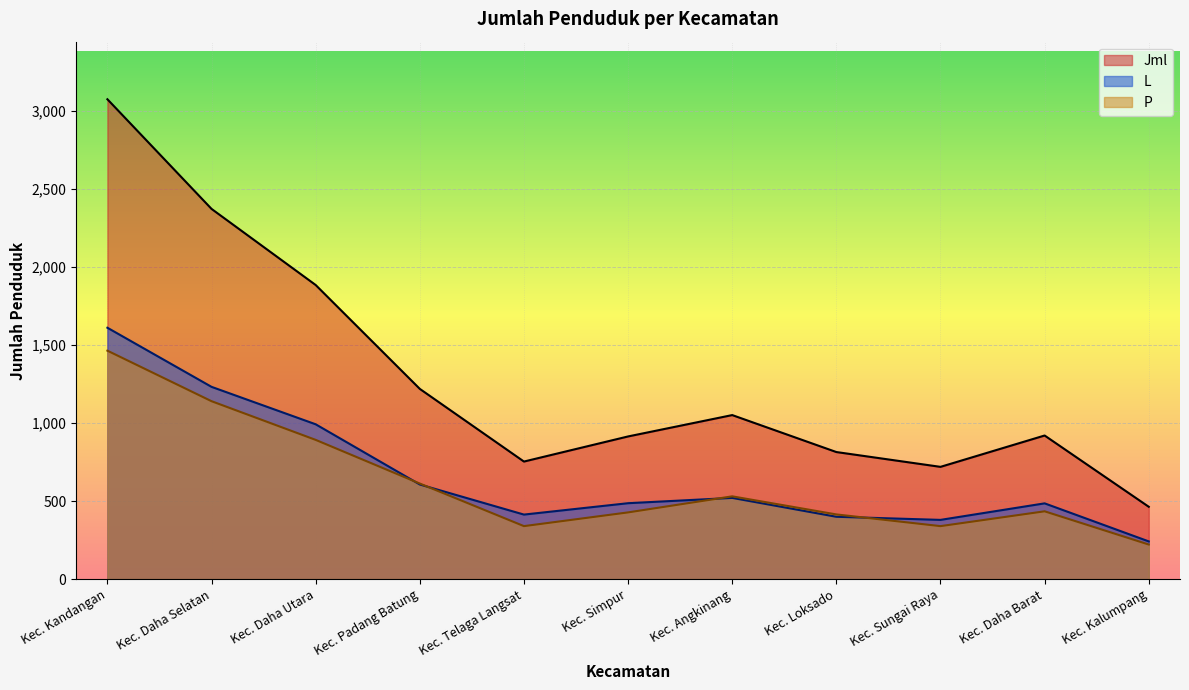

True or false: Jml has a value of 915 at Kec. Simpur.

True